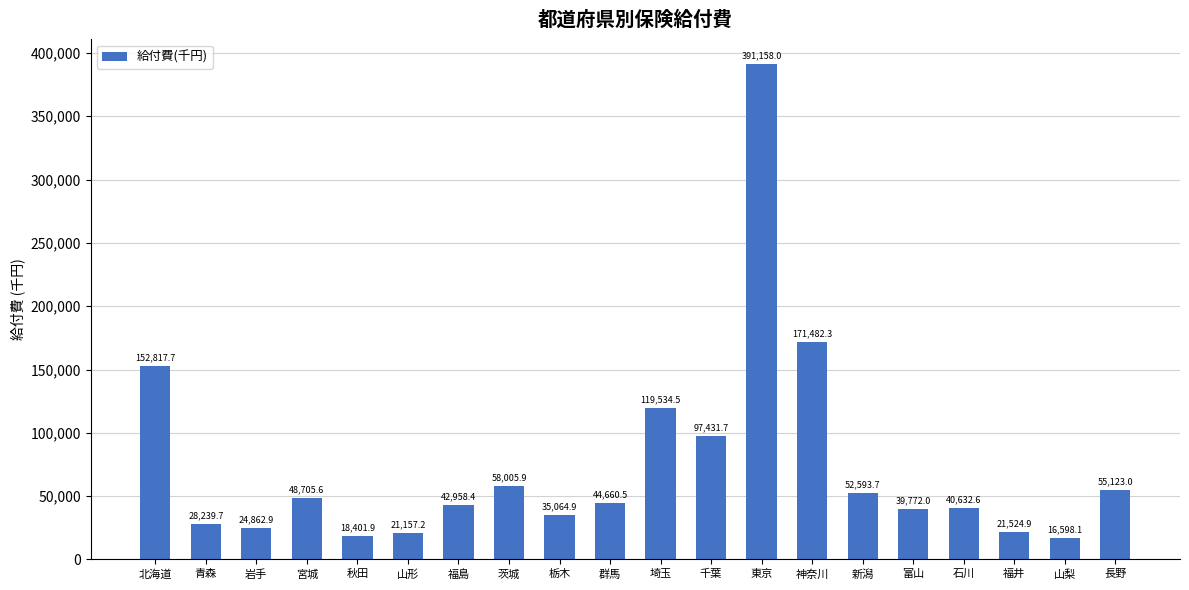

Reading left to right, transcribe all the data shown in this chart.

北海道=152817.7	青森=28239.7	岩手=24862.9	宮城=48705.6	秋田=18401.9	山形=21157.2	福島=42958.4	茨城=58005.9	栃木=35064.9	群馬=44660.5	埼玉=119534.5	千葉=97431.7	東京=391158.0	神奈川=171482.3	新潟=52593.7	富山=39772.0	石川=40632.6	福井=21524.9	山梨=16598.1	長野=55123.0